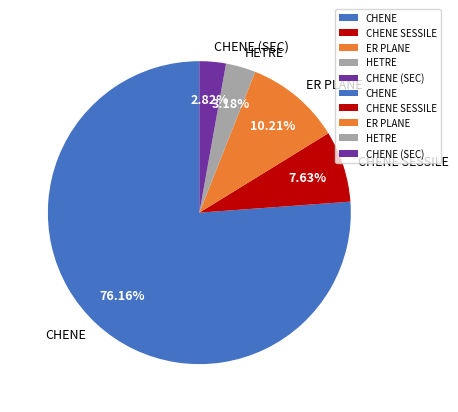

Which category accounts for the majority?

CHENE